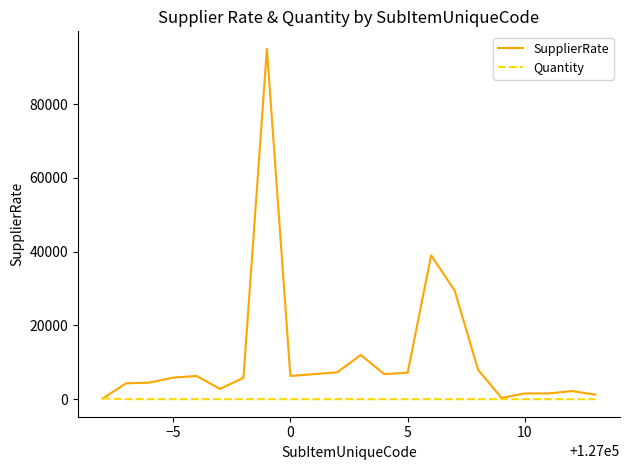

How many lines are shown in the chart?

2